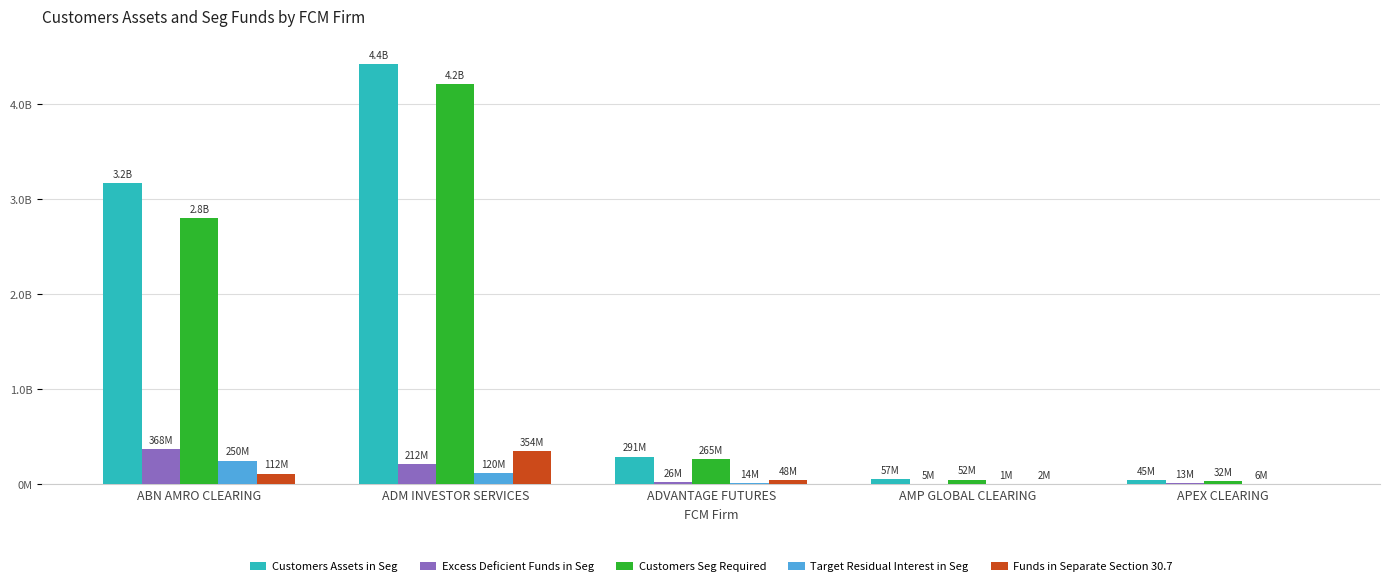

Are the bars grouped side by side (vs. stacked)?

Yes